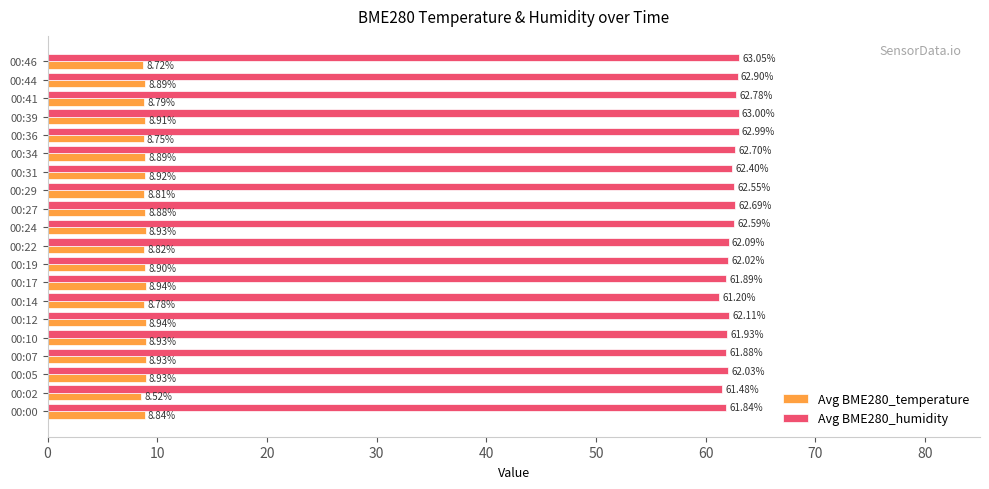

At which label does Avg BME280_temperature reach its minimum?

00:02